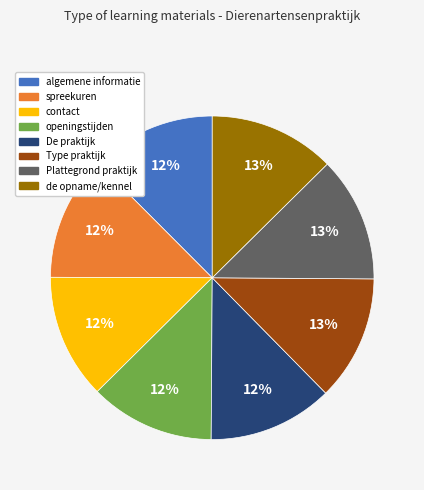

What percentage is the De praktijk slice, to the nearest percent?

12%